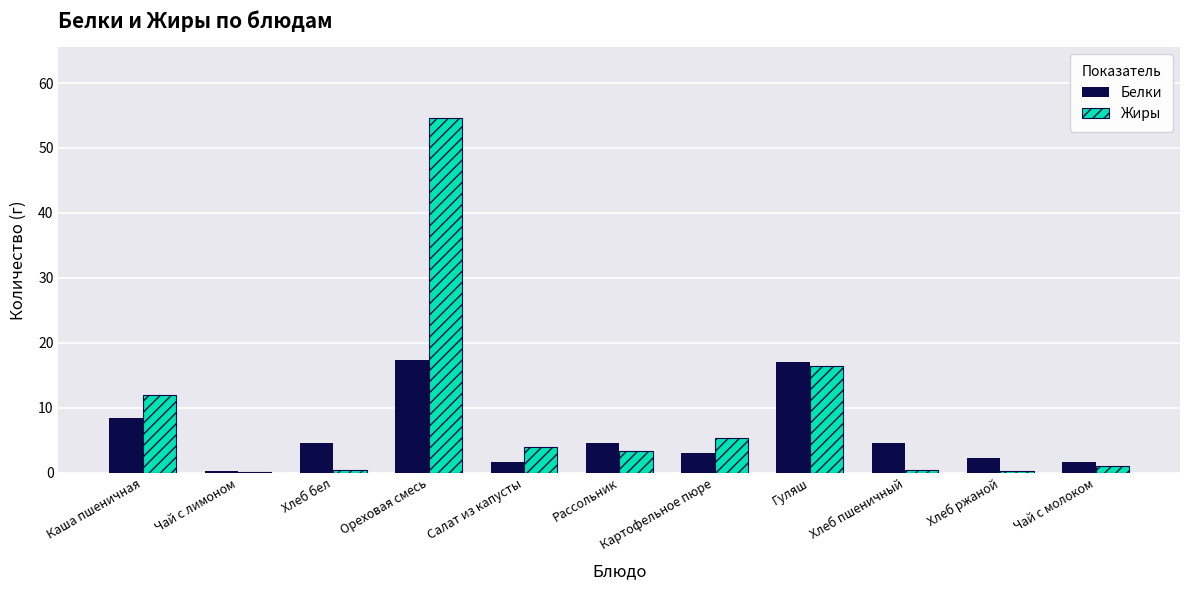

What are all the series names shown in the legend?

Белки, Жиры